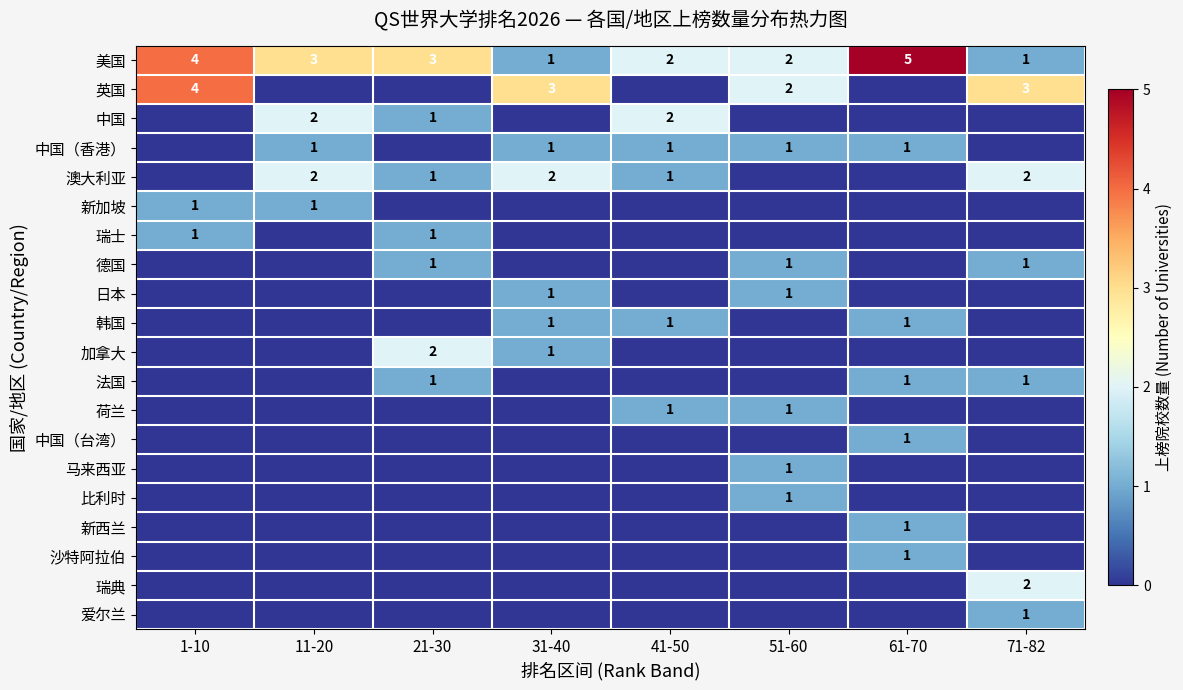

At which label is 英国 closest to 2?

51-60